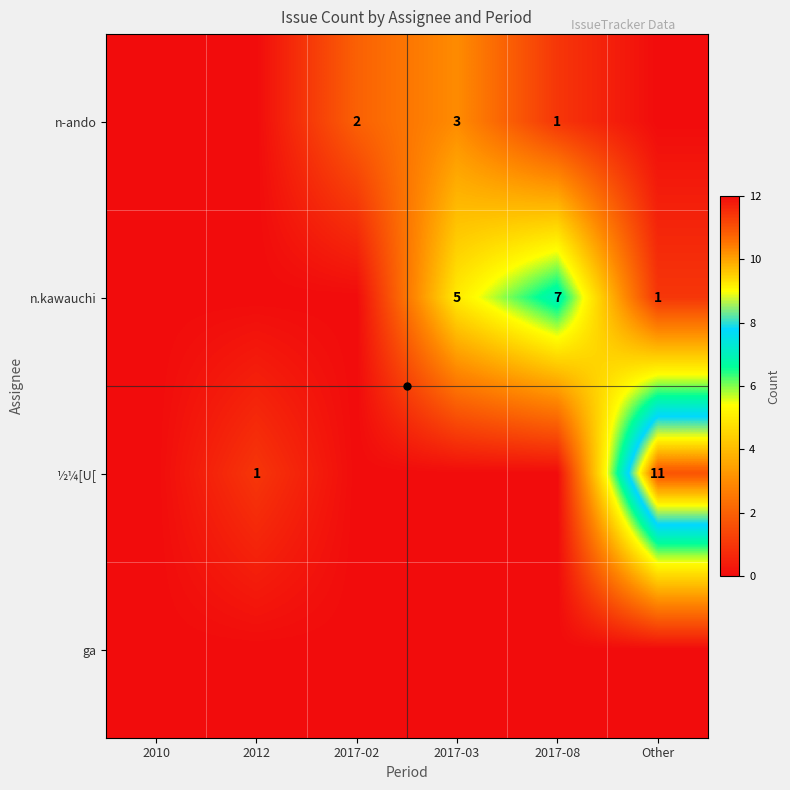

Which series has the largest total across all categories?

n.kawauchi